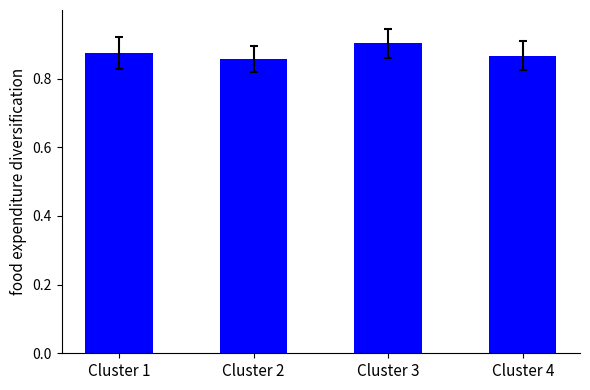

True or false: the data shows 0.2 at Cluster 2.

False